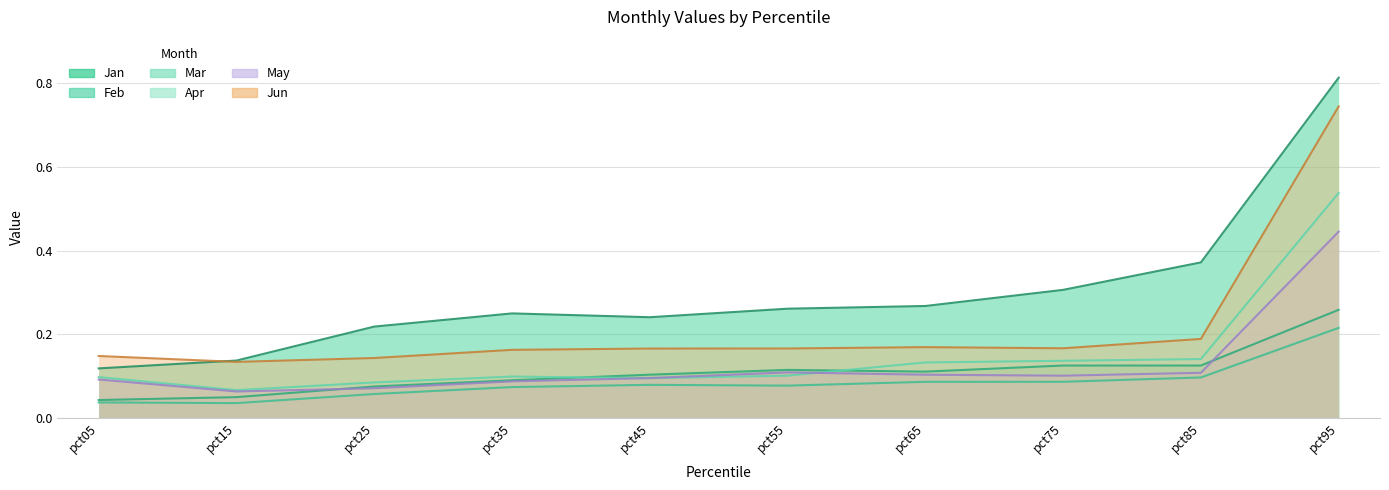

What value does the Feb series have at pct35?

0.1